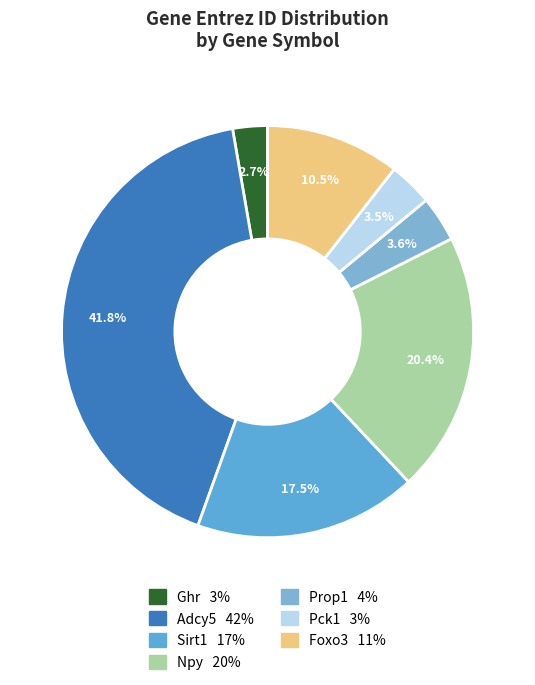

To the nearest percent, what portion does Adcy5 represent?

42%